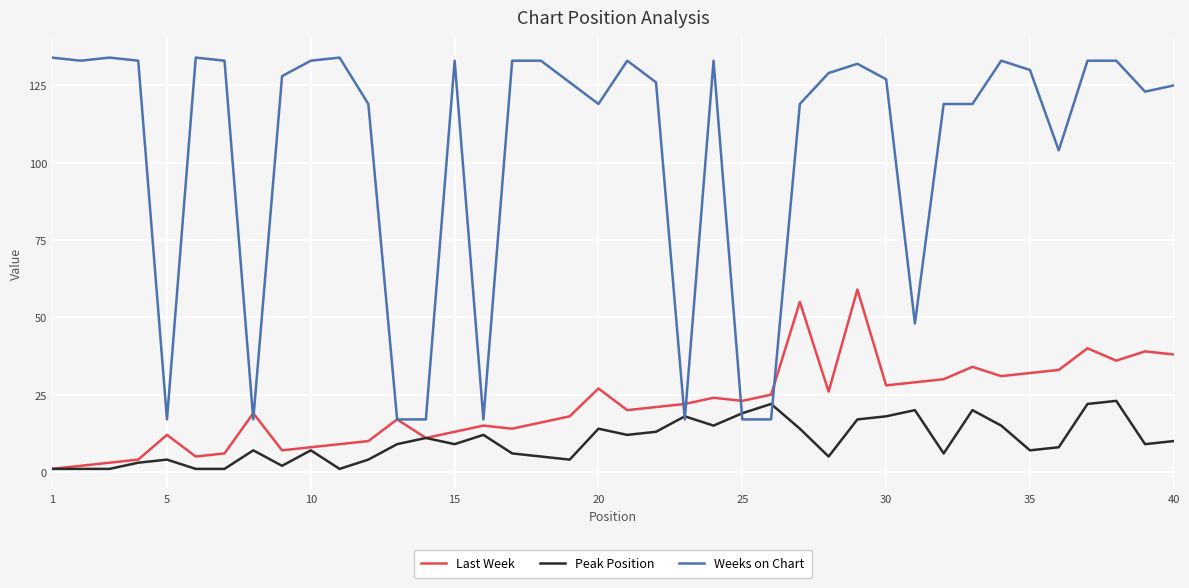

Which series has the largest range (max minus min)?

Weeks on Chart